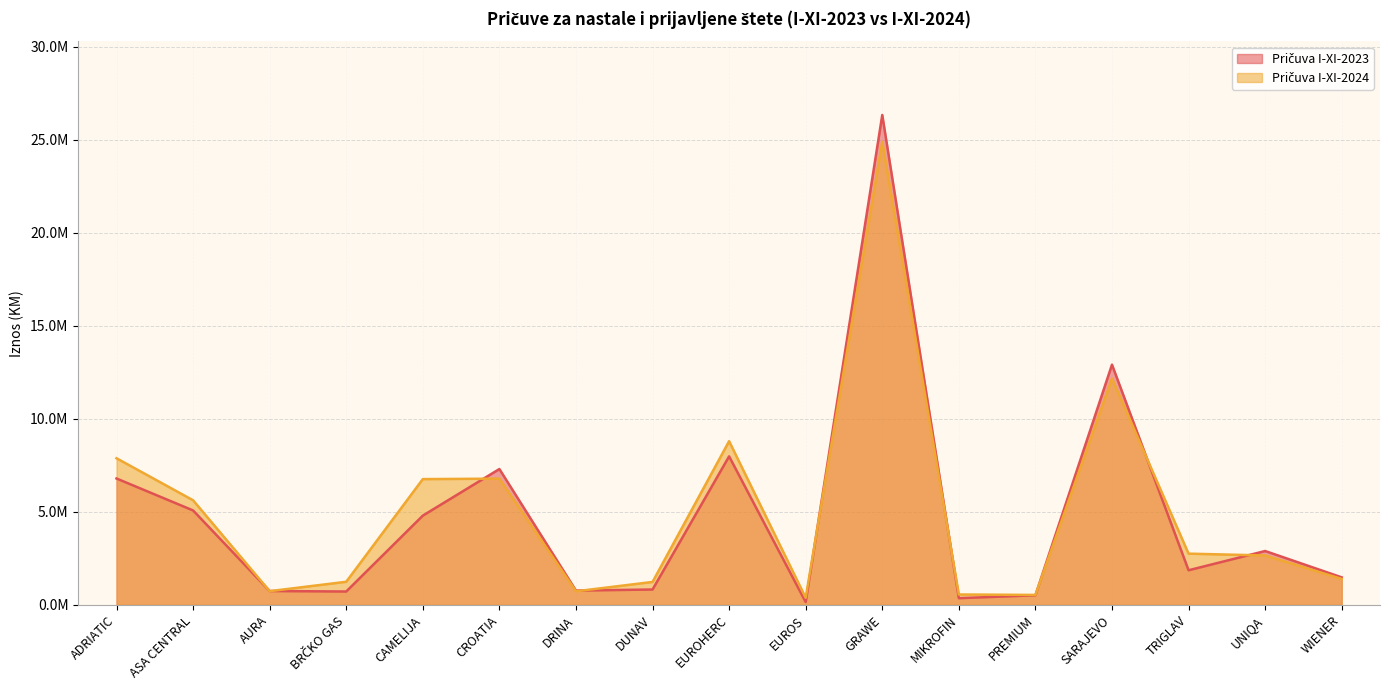

How many series are shown in this chart?

2